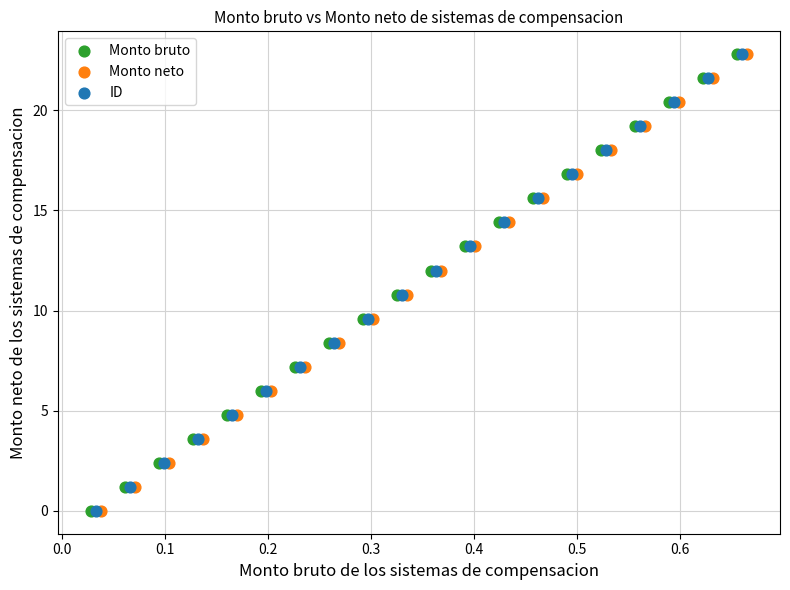

What are all the series names shown in the legend?

Monto bruto, Monto neto, ID